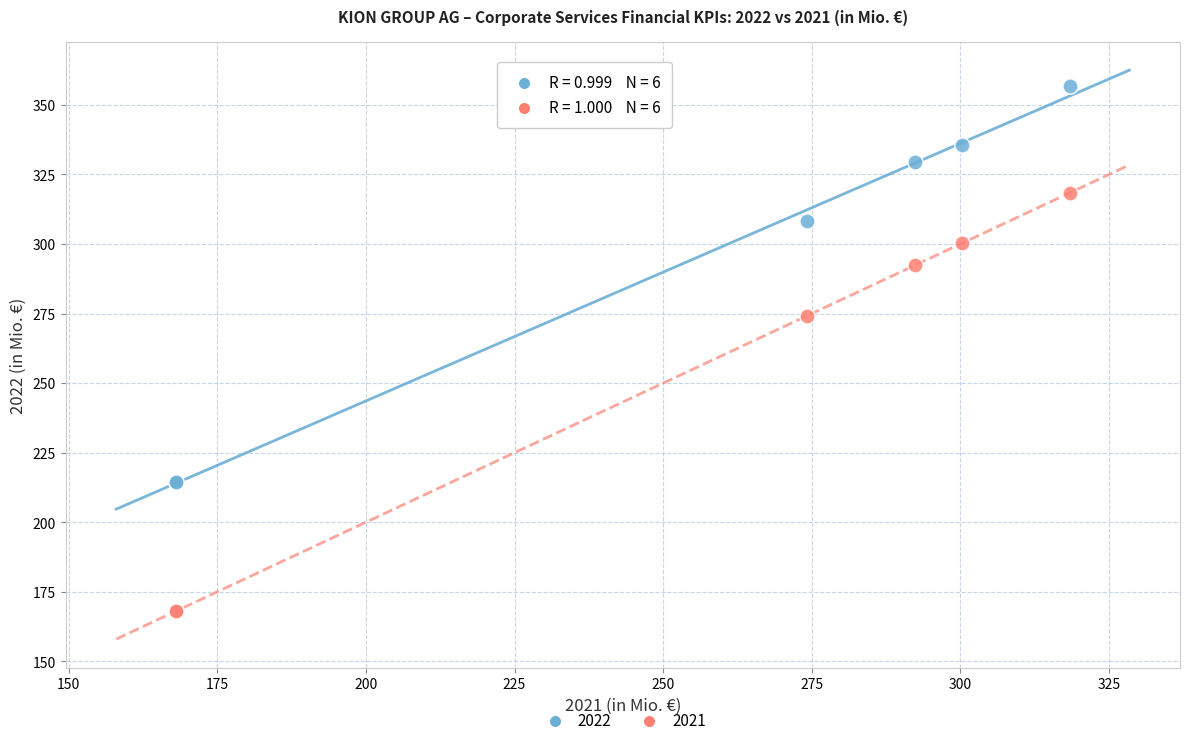

Across all series, what Y value is closest to 262?

274.2